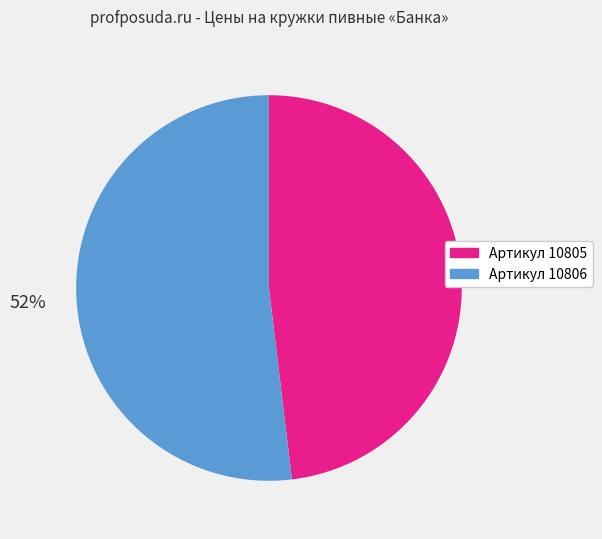

Does any single category account for the majority?

Yes